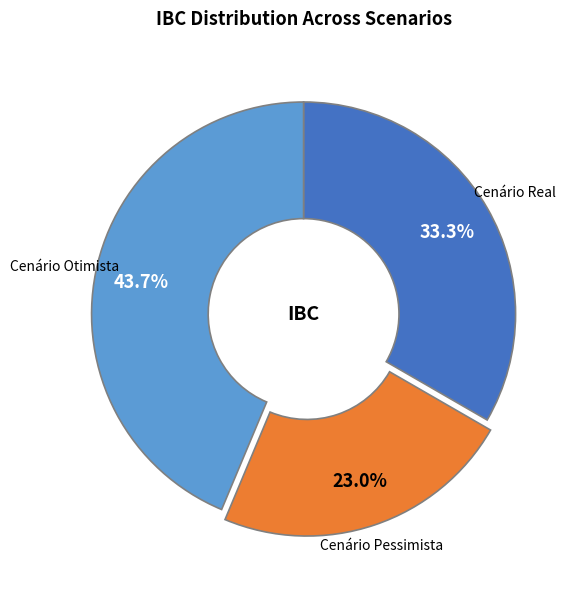

Is there any slice that represents more than half of the pie?

No